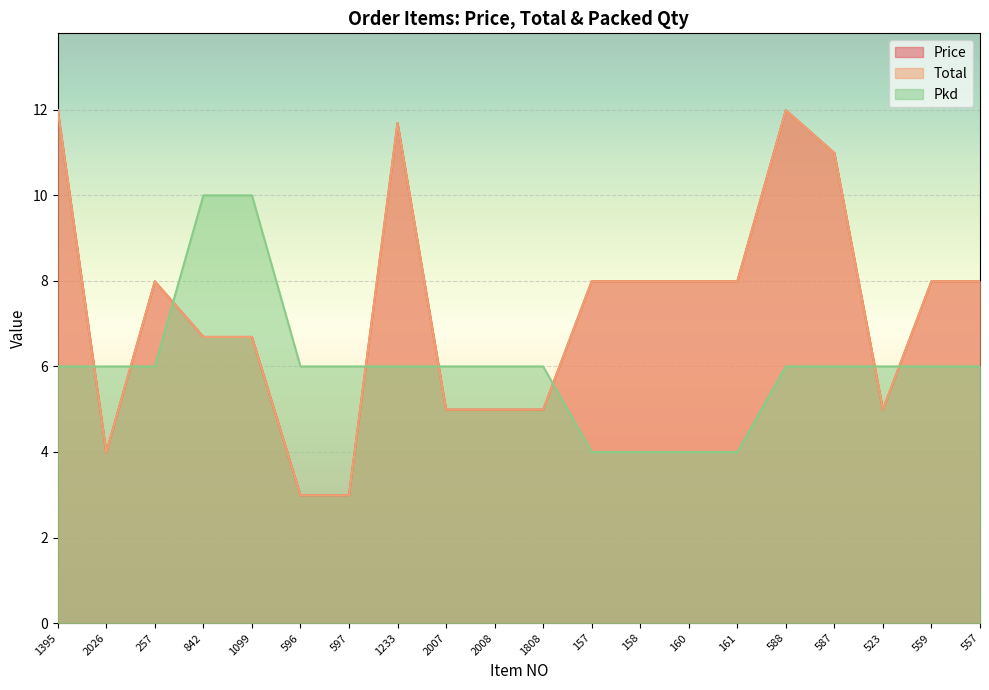

How many lines are shown in the chart?

3